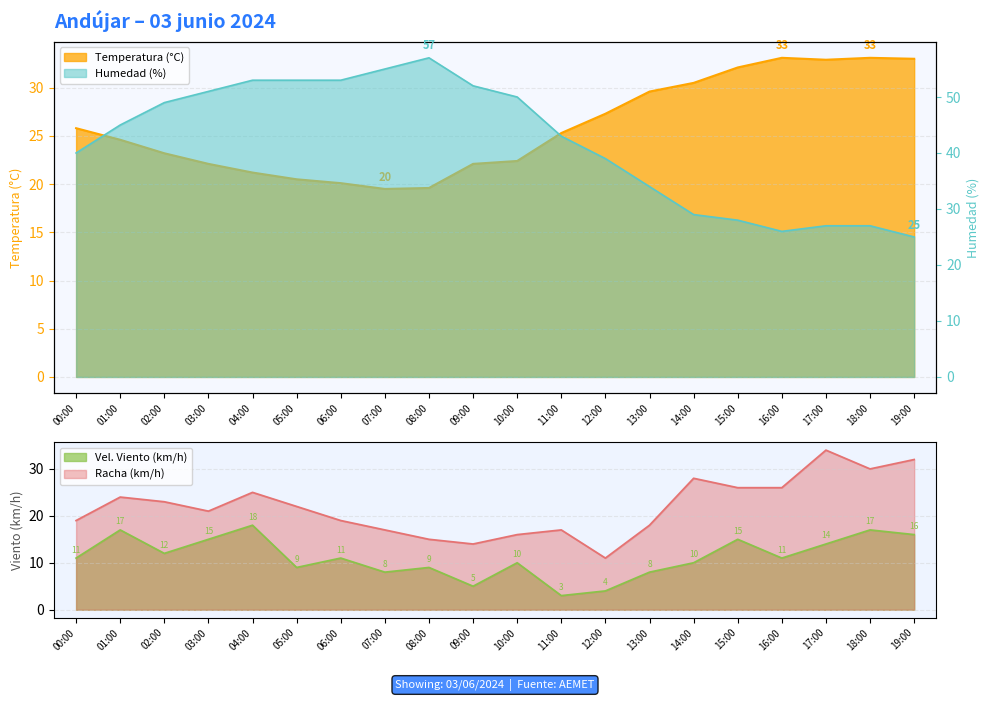

True or false: Racha (km/h) has more than 2 interior local peaks.

True